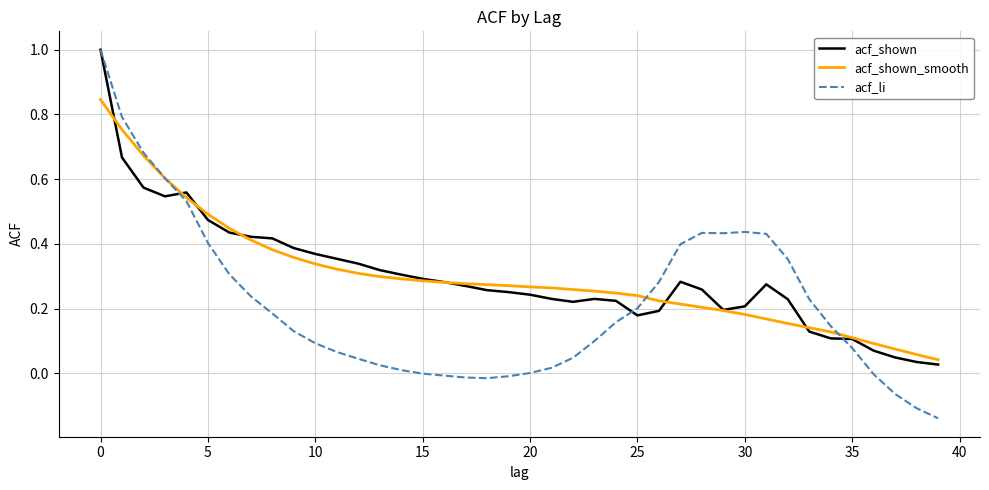

What is the highest value of the acf_li series?

1.0